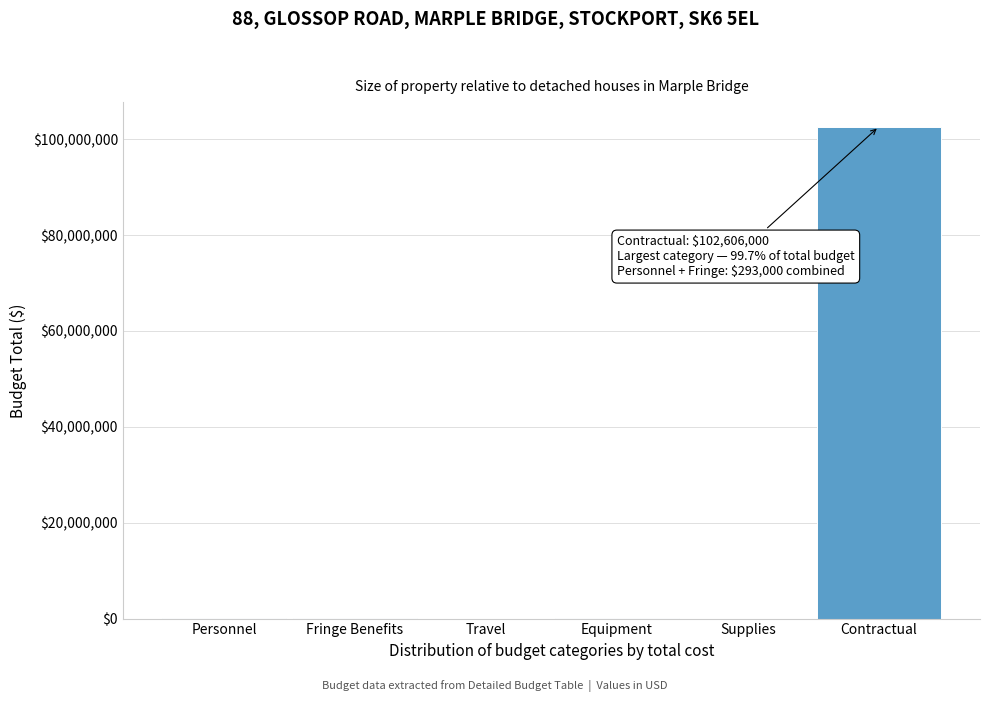

Which label corresponds to the largest value in the chart?

Contractual